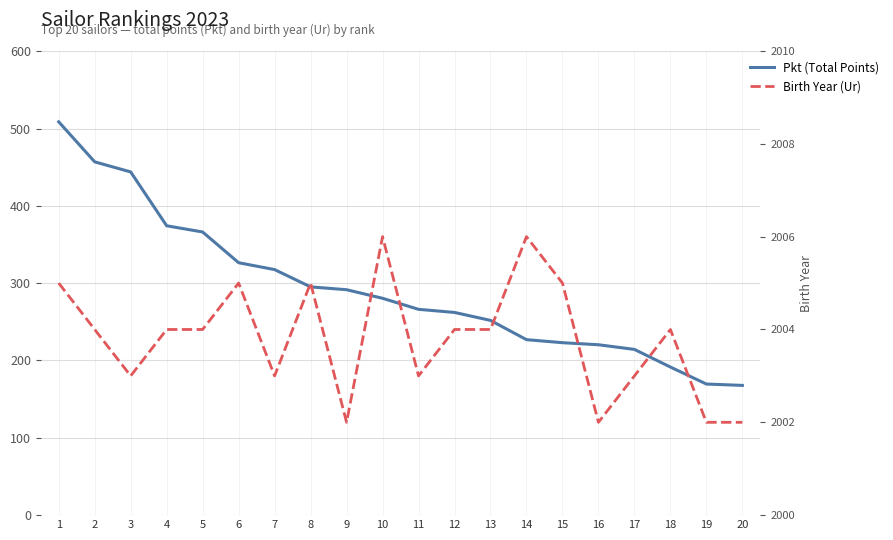

Is it true that Pkt (Total Points) equals 160.0 at 6?

False